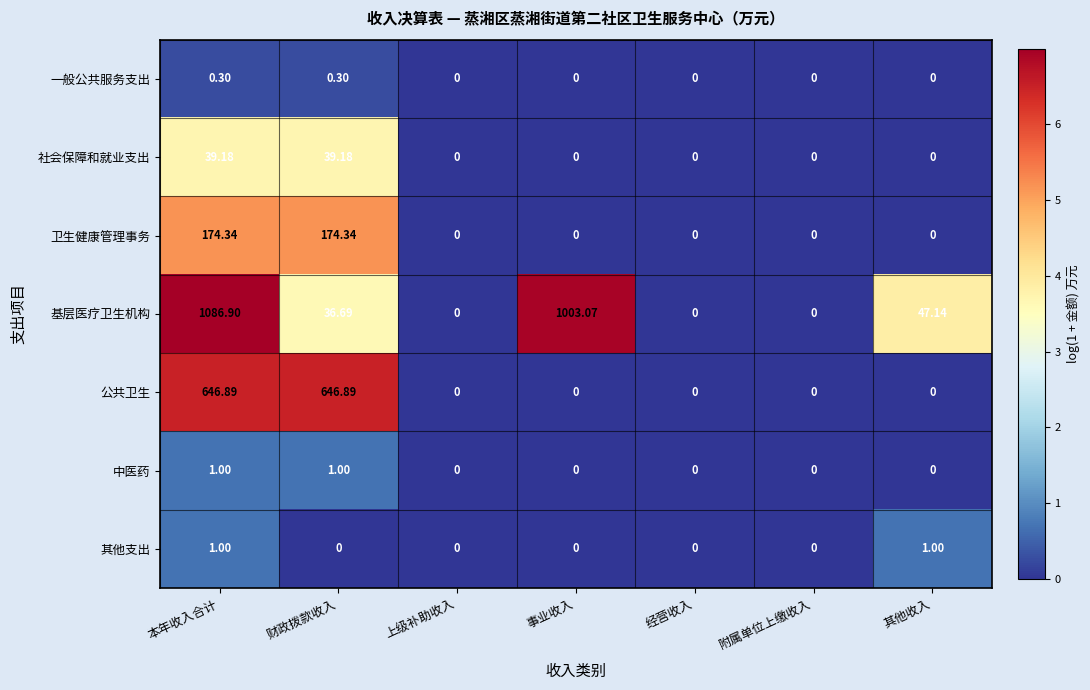

Which series changed the most between 事业收入 and 其他收入?

基层医疗卫生机构